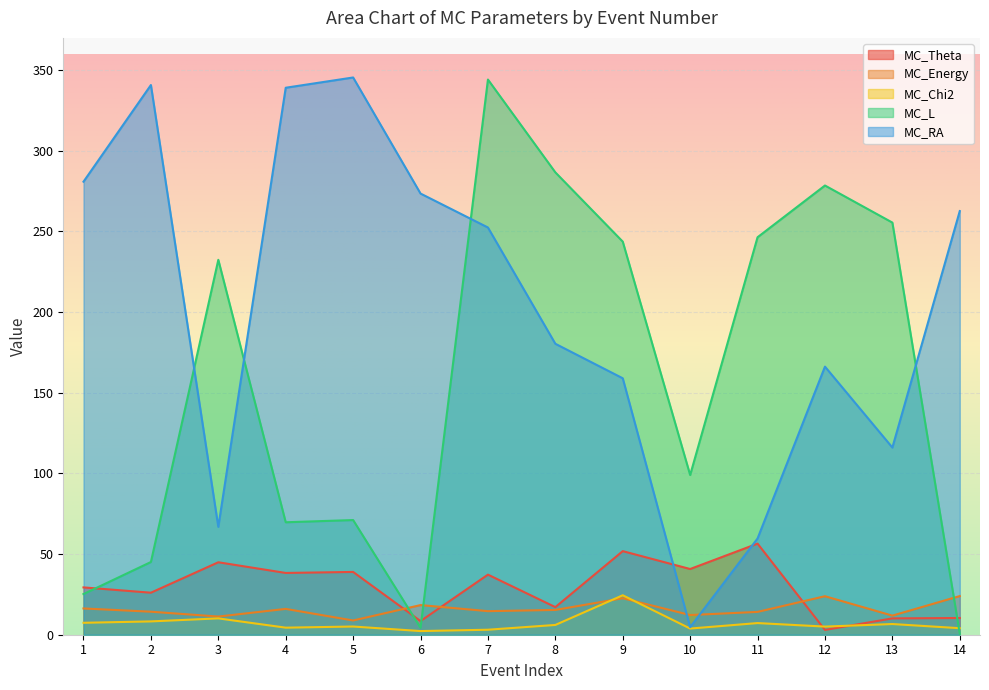

What is the total value across all series at 3?

365.6